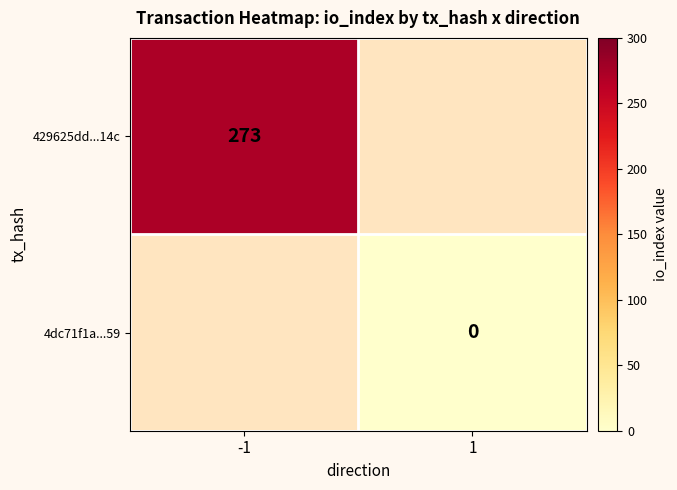

Is it true that 429625dd...14c equals 130 at -1?

False